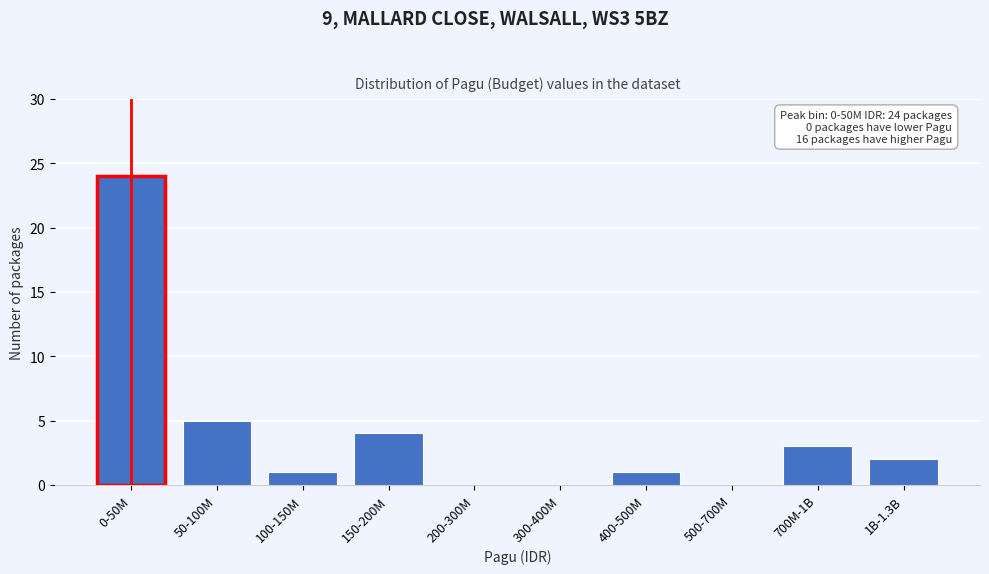

Reading left to right, what are all the values shown in this chart?

0-50M=24	50-100M=5	100-150M=1	150-200M=4	200-300M=0	300-400M=0	400-500M=1	500-700M=0	700M-1B=3	1B-1.3B=2